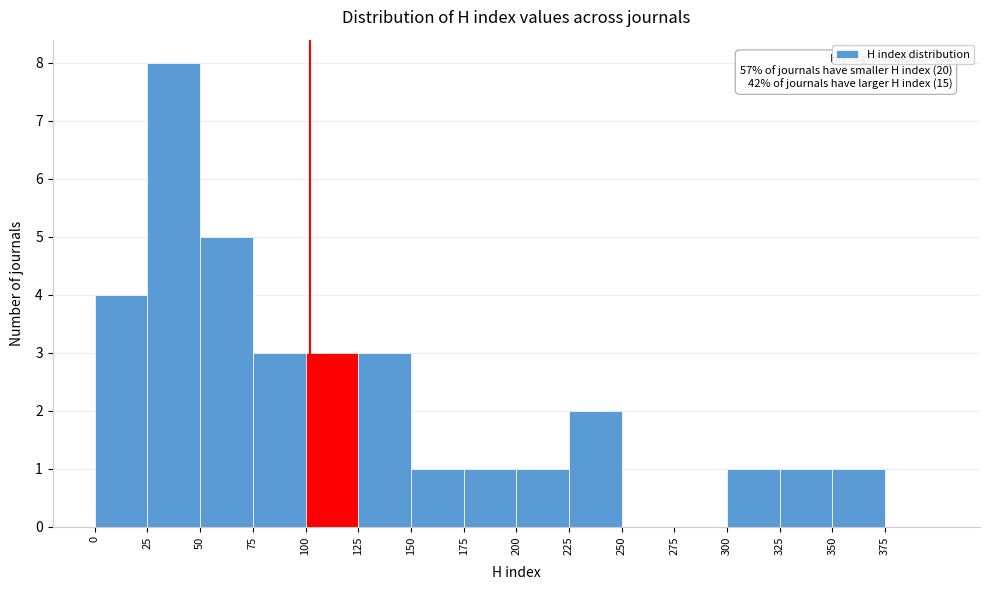

Over which range of the x-axis is the bar tallest?

25 to 50